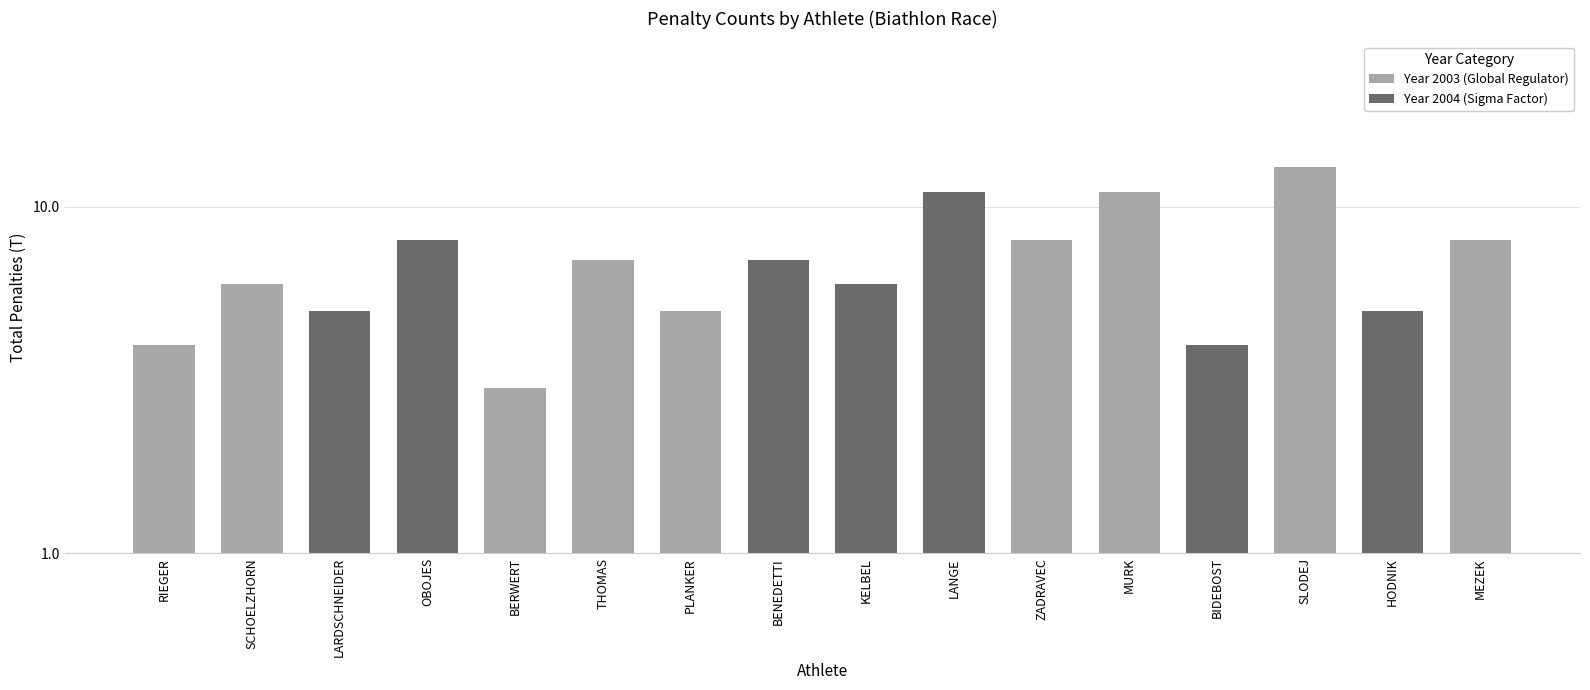

Reading right to left, transcribe all the data shown in this chart.

MEZEK=8	HODNIK=5	SLODEJ=13	BIDEBOST=4	MURK=11	ZADRAVEC=8	LANGE=11	KELBEL=6	BENEDETTI=7	PLANKER=5	THOMAS=7	BERWERT=3	OBOJES=8	LARDSCHNEIDER=5	SCHOELZHORN=6	RIEGER=4